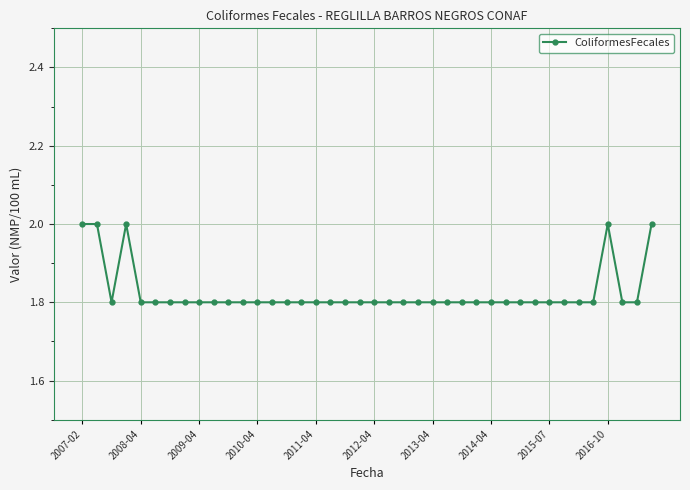

Count the values in the range 1 to 2.

40